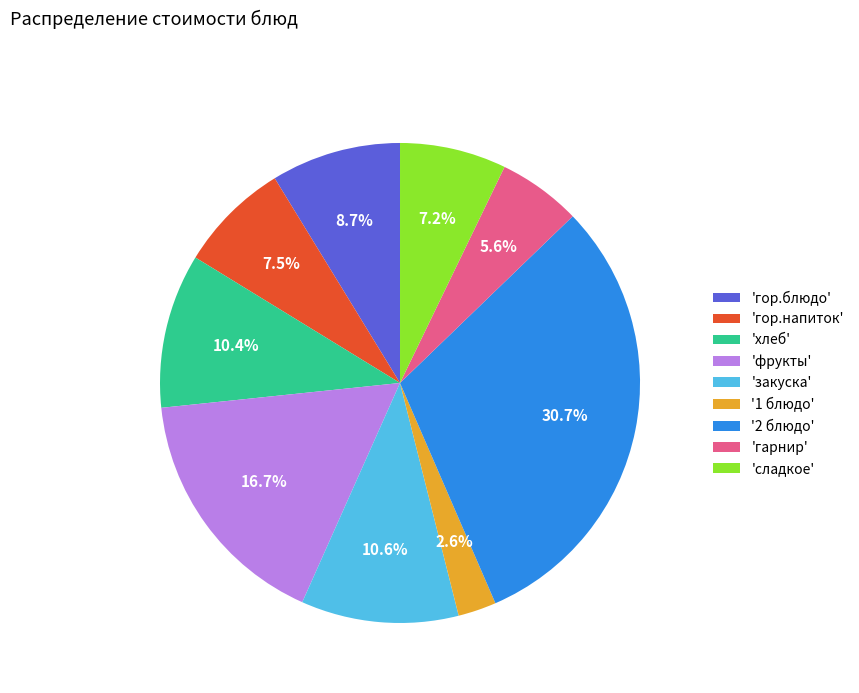

Between 'фрукты' and 'хлеб', which is larger?

'фрукты'